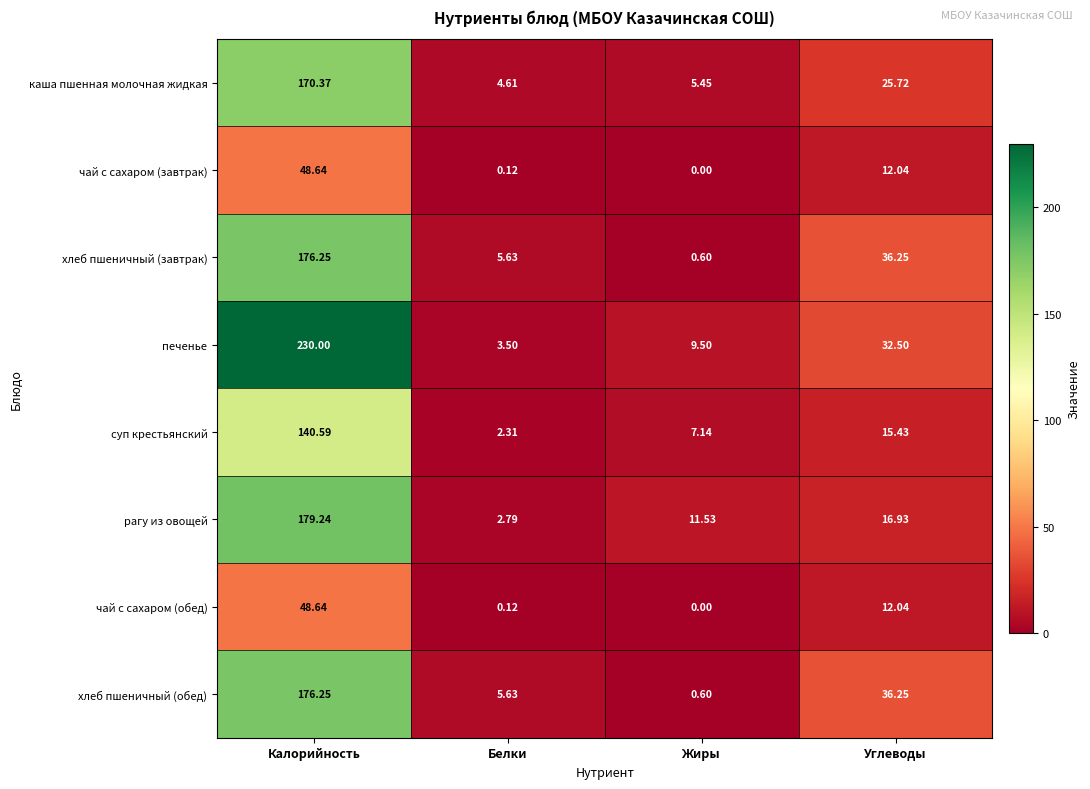

Which series has the widest spread of values?

печенье